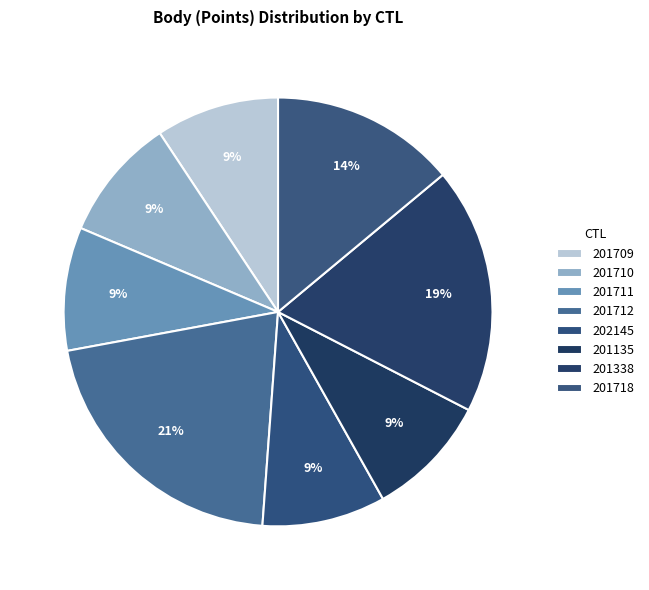

To the nearest percent, what percentage of the pie is 201718?

14%